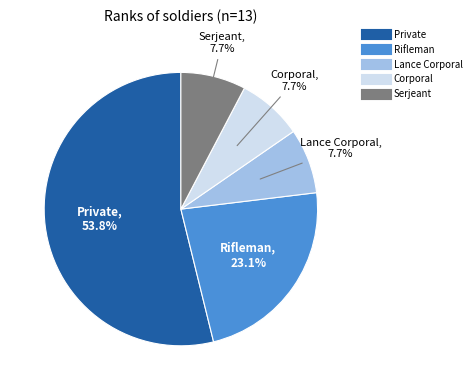

What is the majority slice?

Private